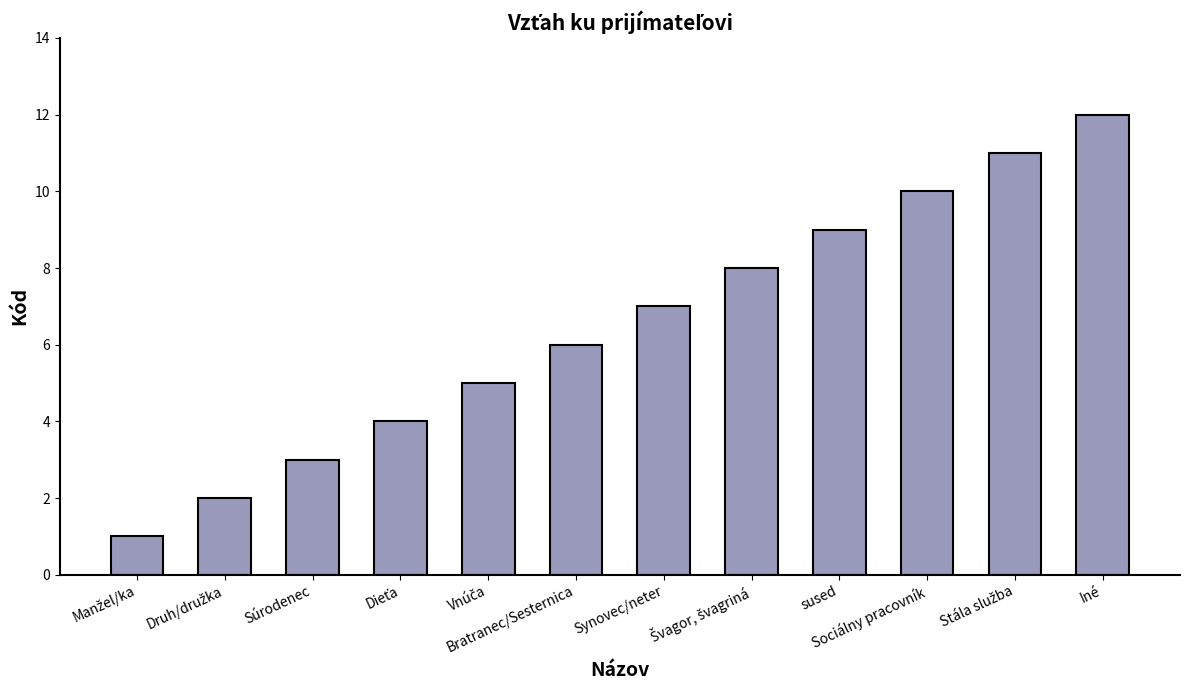

How many data points does each series have?

12